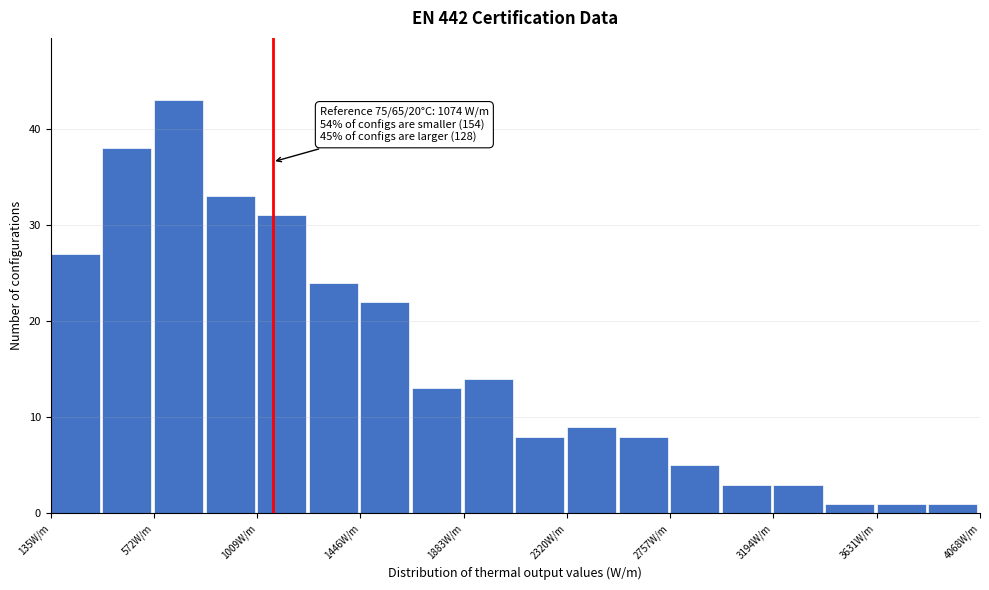

Over which range of the x-axis is the bar tallest?

550 to 800